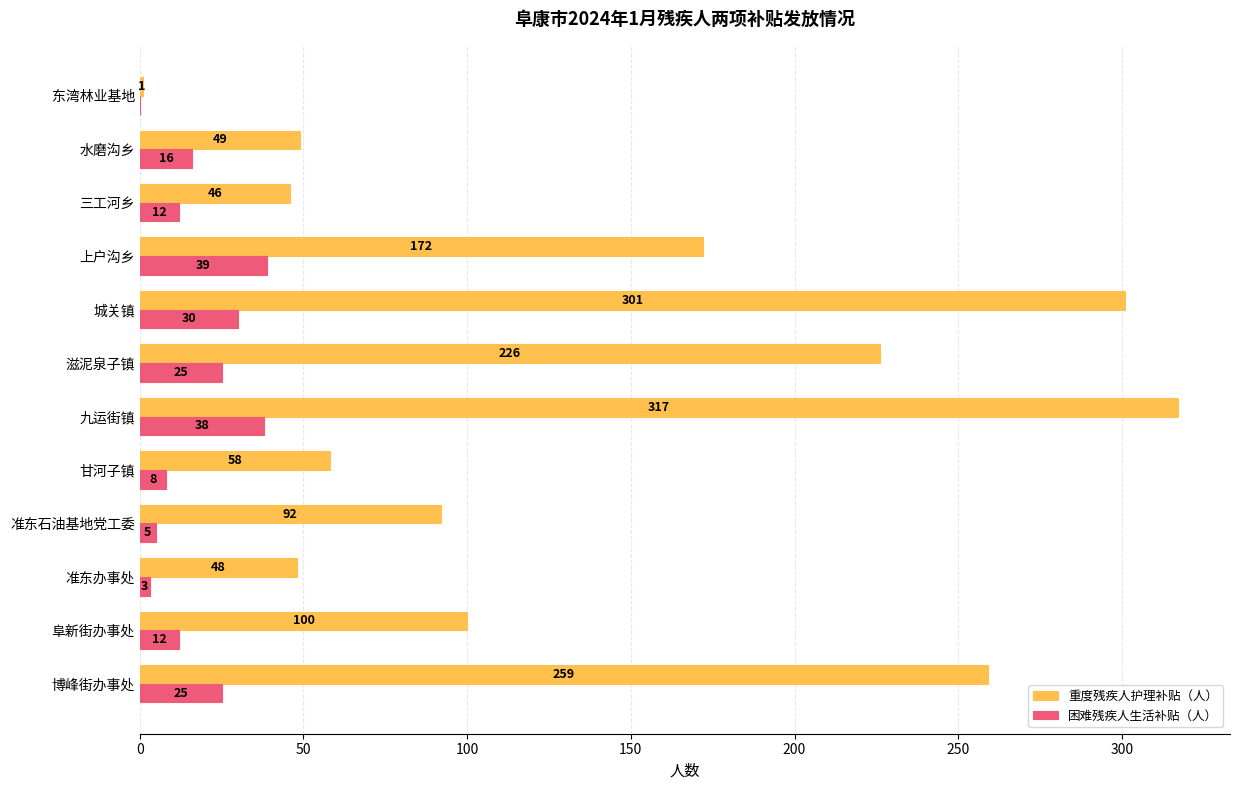

What is the highest value of the 重度残疾人护理补贴（人） series?

317